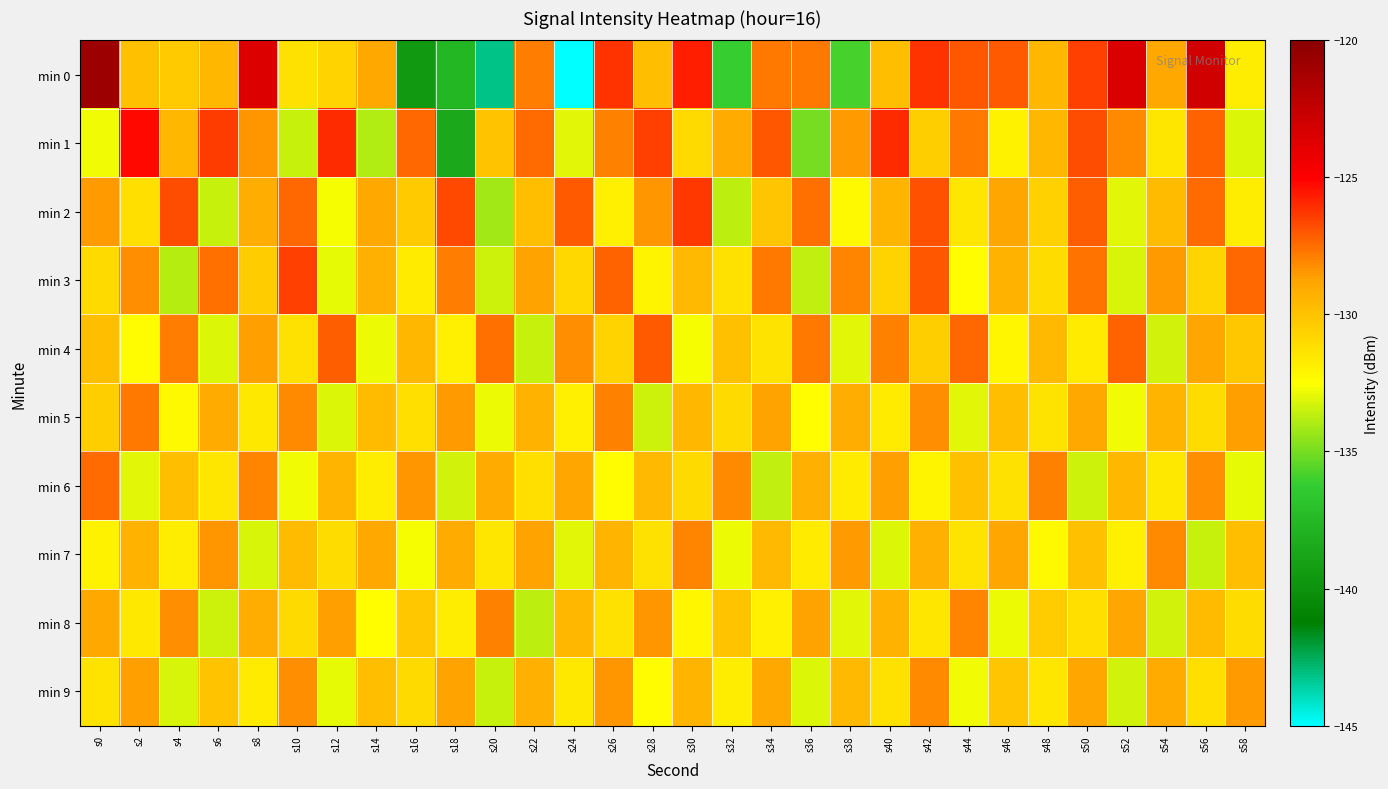

Reading right to left, what are all the values shown in this chart?

min 0: s58=-131.8	s56=-123.1	s54=-128.9	s52=-123.5	s50=-126.4	s48=-129.5	s46=-127.1	s44=-127.0	s42=-126.2	s40=-129.9	s38=-135.9	s36=-127.7	s34=-127.8	s32=-136.1	s30=-125.8	s28=-129.8	s26=-126.2	s24=-145.2	s22=-127.8	s20=-143.2	s18=-137.6	s16=-139.4	s14=-128.9	s12=-130.7	s10=-131.3	s8=-123.5	s6=-129.5	s4=-130.3	s2=-129.9	s0=-120.8
min 1: s58=-133.1	s56=-127.3	s54=-131.5	s52=-128.2	s50=-126.8	s48=-129.5	s46=-132.0	s44=-127.8	s42=-130.5	s40=-126.0	s38=-128.5	s36=-135.0	s34=-127.0	s32=-129.0	s30=-131.0	s28=-126.5	s26=-128.0	s24=-133.0	s22=-127.5	s20=-130.0	s18=-138.5	s16=-127.4	s14=-133.9	s12=-126.0	s10=-133.5	s8=-128.4	s6=-126.4	s4=-129.5	s2=-125.2	s0=-132.7
min 2: s58=-131.8	s56=-127.5	s54=-129.7	s52=-133.0	s50=-127.2	s48=-130.6	s46=-128.8	s44=-131.5	s42=-126.9	s40=-129.4	s38=-132.3	s36=-127.6	s34=-130.1	s32=-133.7	s30=-126.3	s28=-128.4	s26=-131.9	s24=-127.1	s22=-129.8	s20=-134.2	s18=-126.7	s16=-130.3	s14=-128.9	s12=-132.6	s10=-127.4	s8=-129.1	s6=-133.5	s4=-126.8	s2=-131.2	s0=-128.5
min 3: s58=-127.4	s56=-130.8	s54=-128.5	s52=-133.2	s50=-127.7	s48=-131.1	s46=-129.3	s44=-132.5	s42=-127.0	s40=-130.7	s38=-128.1	s36=-133.6	s34=-127.8	s32=-131.3	s30=-129.6	s28=-132.1	s26=-127.3	s24=-130.9	s22=-128.7	s20=-133.4	s18=-127.9	s16=-131.7	s14=-129.2	s12=-132.9	s10=-126.5	s8=-130.4	s6=-127.6	s4=-133.8	s2=-128.3	s0=-131.0
min 4: s58=-130.2	s56=-128.8	s54=-133.3	s52=-127.3	s50=-131.7	s48=-129.6	s46=-132.2	s44=-127.4	s42=-130.5	s40=-128.0	s38=-133.0	s36=-127.8	s34=-131.4	s32=-129.9	s30=-132.6	s28=-127.1	s26=-130.7	s24=-128.3	s22=-133.5	s20=-127.6	s18=-131.9	s16=-129.5	s14=-132.8	s12=-127.2	s10=-131.3	s8=-128.6	s6=-133.1	s4=-127.9	s2=-132.4	s0=-129.8
min 5: s58=-128.6	s56=-131.1	s54=-129.4	s52=-132.7	s50=-128.9	s48=-131.4	s46=-129.8	s44=-133.0	s42=-128.3	s40=-131.7	s38=-129.1	s36=-132.5	s34=-128.7	s32=-131.0	s30=-129.5	s28=-133.4	s26=-128.0	s24=-131.9	s22=-129.3	s20=-132.8	s18=-128.5	s16=-131.2	s14=-129.7	s12=-133.1	s10=-128.2	s8=-131.6	s6=-129.0	s4=-132.3	s2=-127.8	s0=-130.5
min 6: s58=-132.9	s56=-128.3	s54=-131.6	s52=-129.5	s50=-133.4	s48=-128.0	s46=-131.3	s44=-129.9	s42=-132.1	s40=-128.6	s38=-131.7	s36=-129.2	s34=-133.6	s32=-128.2	s30=-131.0	s28=-129.6	s26=-132.4	s24=-128.8	s22=-131.2	s20=-129.0	s18=-133.3	s16=-128.4	s14=-131.8	s12=-129.4	s10=-132.7	s8=-128.1	s6=-131.5	s4=-129.8	s2=-133.0	s0=-127.5
min 7: s58=-129.8	s56=-133.5	s54=-128.2	s52=-131.9	s50=-129.9	s48=-132.3	s46=-128.8	s44=-131.4	s42=-129.2	s40=-133.1	s38=-128.5	s36=-131.7	s34=-129.6	s32=-132.8	s30=-128.1	s28=-131.3	s26=-129.4	s24=-133.0	s22=-128.7	s20=-131.5	s18=-129.0	s16=-132.6	s14=-128.9	s12=-131.1	s10=-129.7	s8=-133.2	s6=-128.4	s4=-131.8	s2=-129.3	s0=-132.0
min 8: s58=-131.1	s56=-129.7	s54=-133.3	s52=-128.8	s50=-131.2	s48=-130.4	s46=-132.8	s44=-128.1	s42=-131.5	s40=-129.3	s38=-133.0	s36=-128.7	s34=-131.9	s32=-130.0	s30=-132.2	s28=-128.4	s26=-131.3	s24=-129.5	s22=-133.7	s20=-128.0	s18=-131.8	s16=-130.2	s14=-132.5	s12=-128.6	s10=-131.0	s8=-129.1	s6=-133.4	s4=-128.3	s2=-131.6	s0=-128.9
min 9: s58=-128.5	s56=-131.2	s54=-129.0	s52=-133.3	s50=-128.8	s48=-131.5	s46=-130.1	s44=-132.7	s42=-128.2	s40=-131.3	s38=-129.6	s36=-133.1	s34=-128.9	s32=-131.8	s30=-129.4	s28=-132.4	s26=-128.4	s24=-131.6	s22=-129.2	s20=-133.5	s18=-128.7	s16=-131.0	s14=-129.8	s12=-132.9	s10=-128.3	s8=-131.7	s6=-130.0	s4=-133.2	s2=-128.6	s0=-131.4